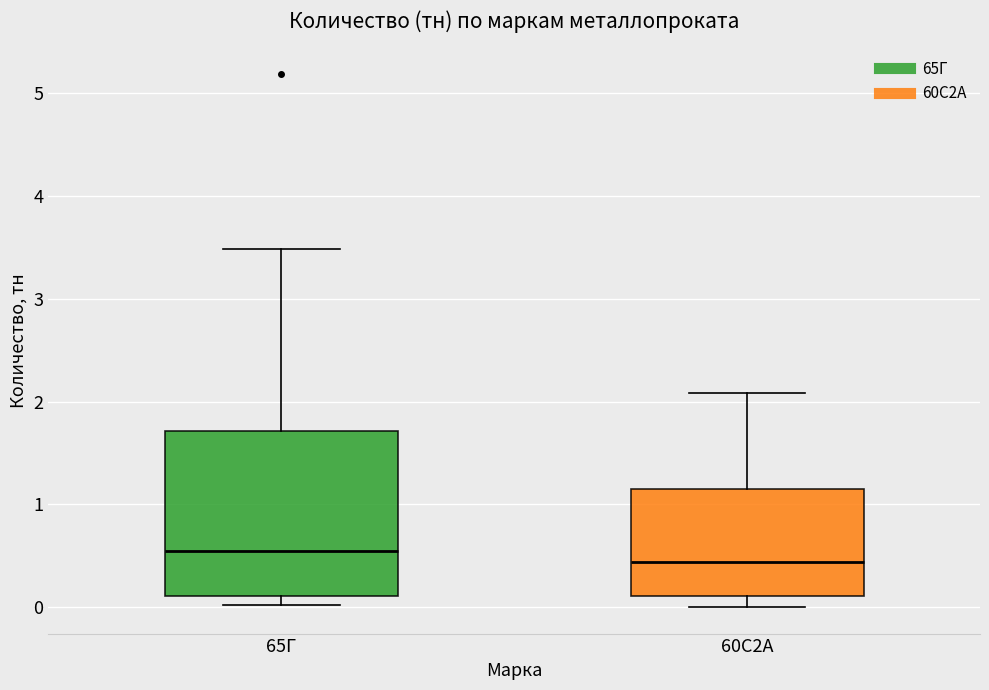

Reading left to right, read every box against the y-axis: the position of its median line, the range the box covers, and the ends of its whiskers. The values are not printed on the chart, so give them approximately, as read against the axis.

65Г: median 0.5, box 0.1 to 1.7, whiskers 0.0 to 3.5
60С2А: median 0.4, box 0.1 to 1.2, whiskers 0.0 to 2.1